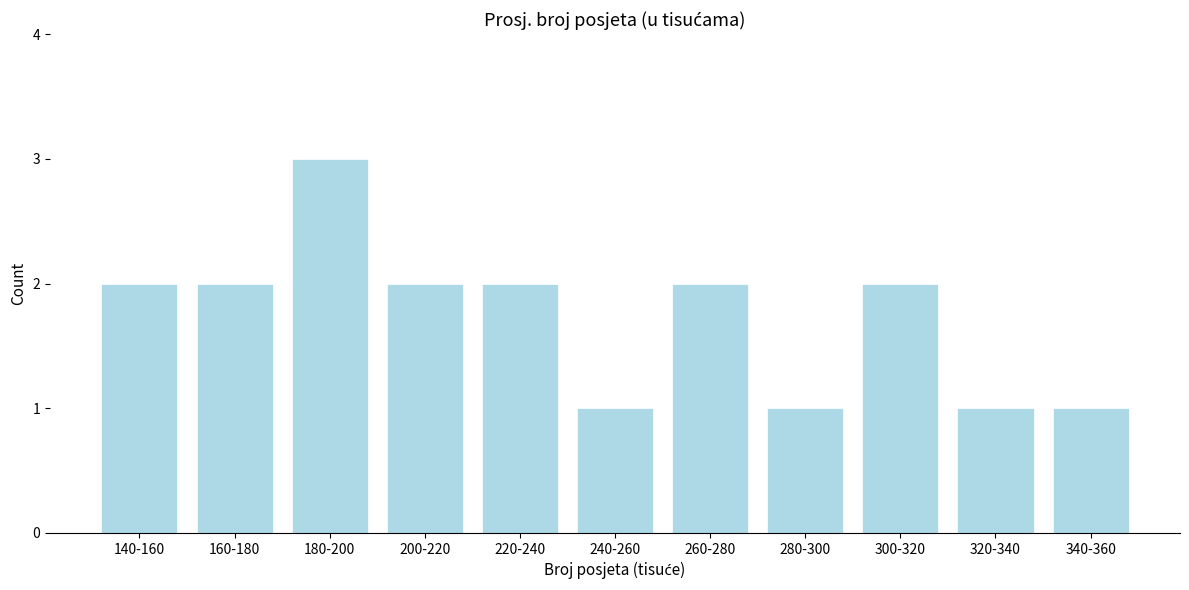

Reading right to left, transcribe all the data shown in this chart.

1	1	2	1	2	1	2	2	3	2	2